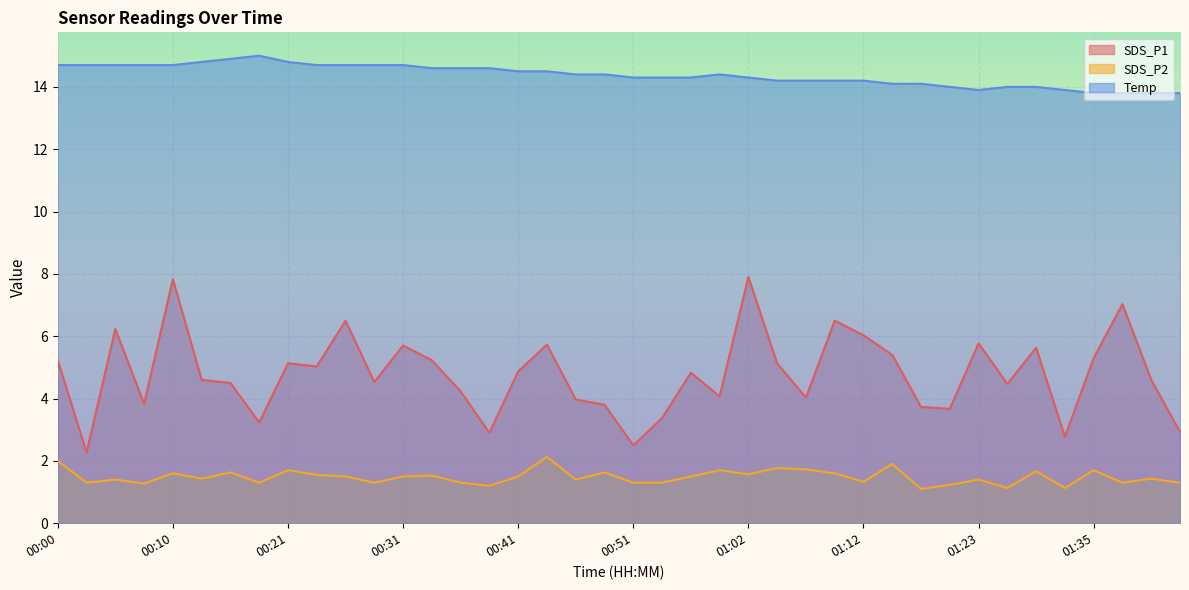

What is the difference between the maximum and minimum values in the SDS_P2 series?

1.0